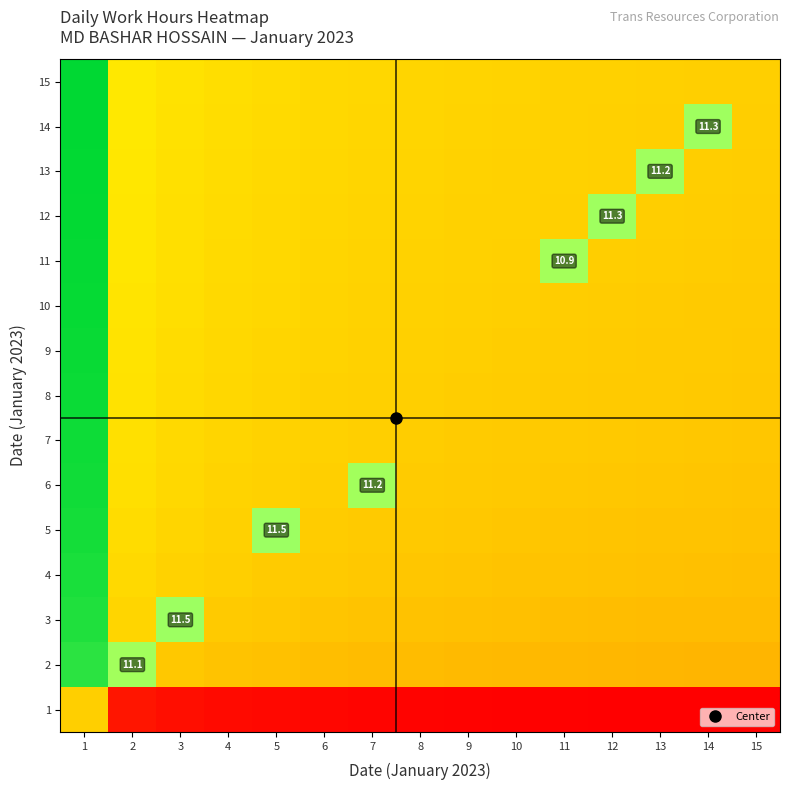

Which label corresponds to the smallest value in the chart?

15